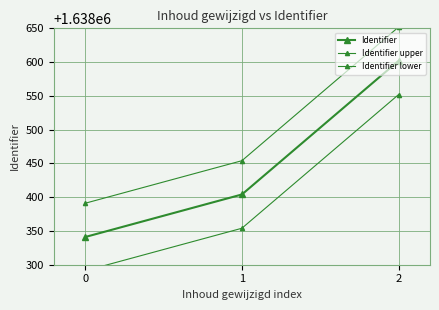

What is the highest value of the Identifier series?

1638602